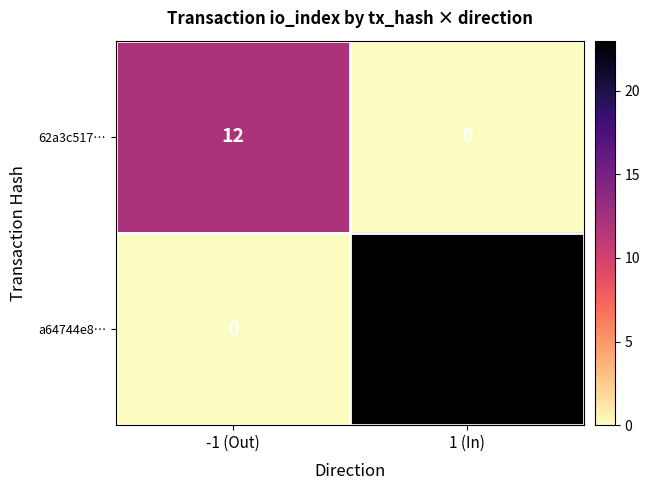

Rank the series at -1 (Out) from highest to lowest value.

62a3c517…, a64744e8…